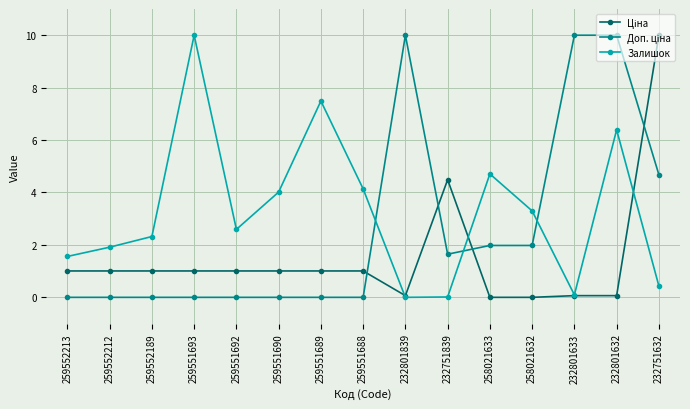

Which series changed the most between 259552213 and 259551693?

Залишок